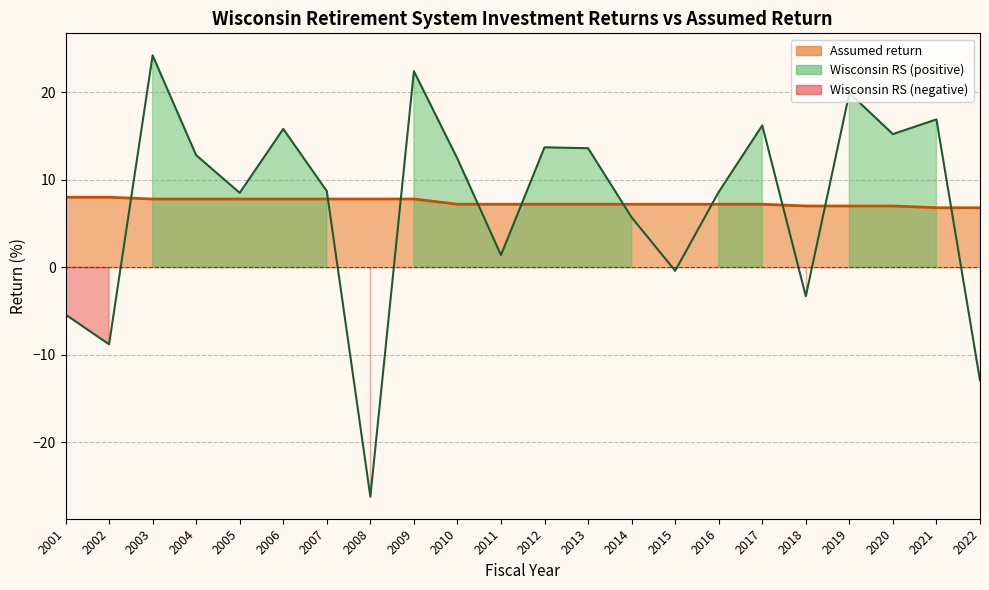

What is the difference between the maximum and minimum values in the Assumed return series?

1.2